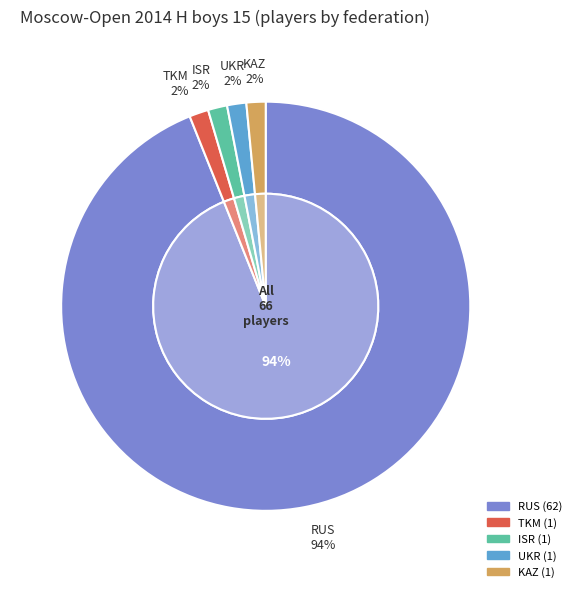

What portion of the pie excludes UKR?

98.5%